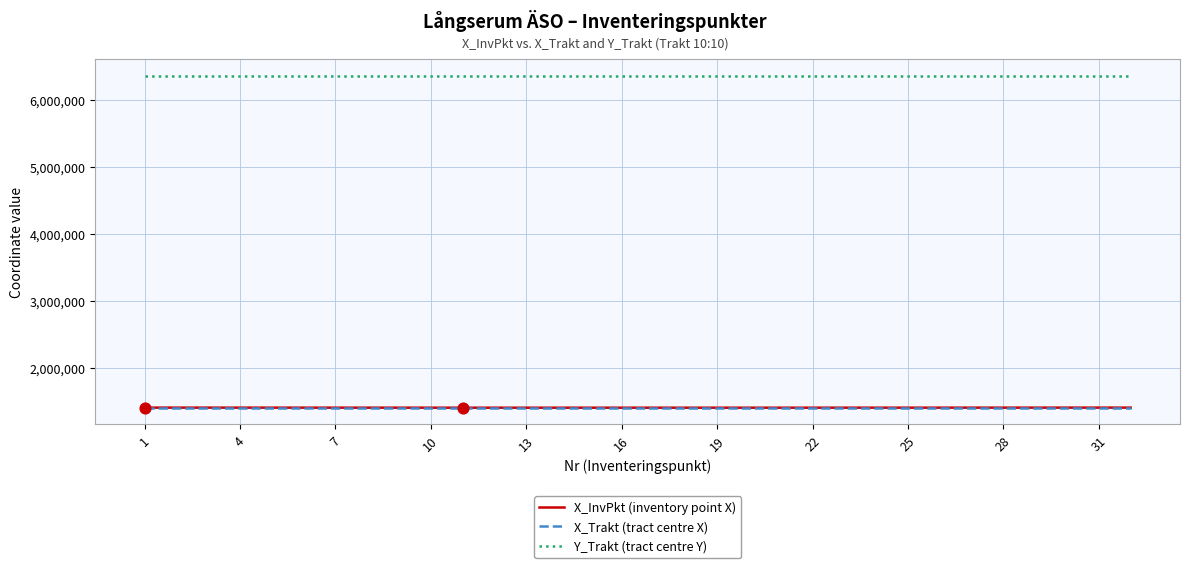

At how many categories does at least one series exceed 2877071?

32